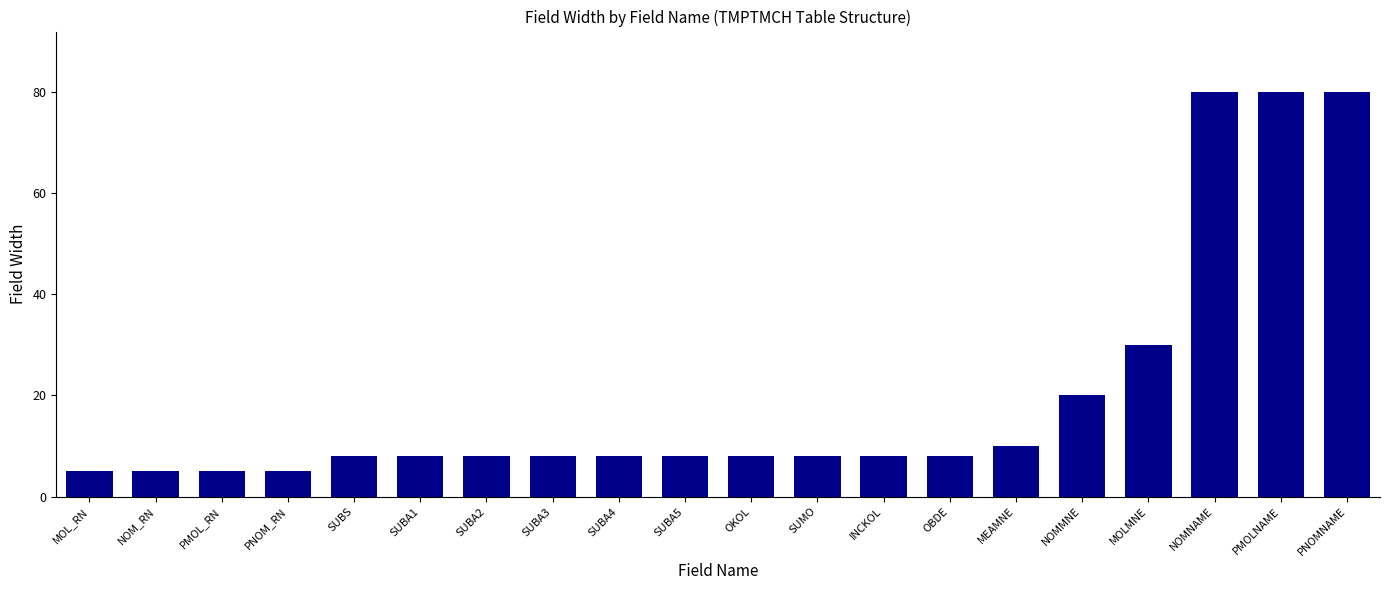

The value at SUBA5 is 12. True or false?

False